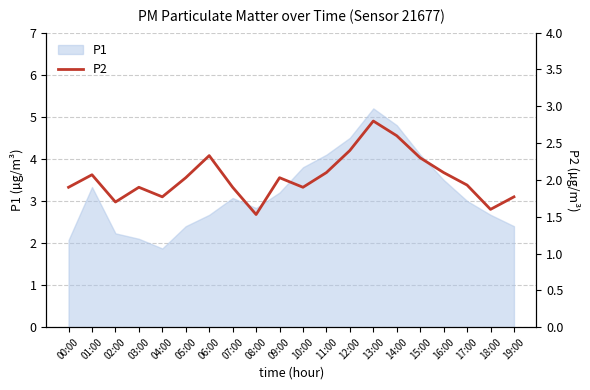

True or false: P1 has a value of 2.4 at 05:00.

True